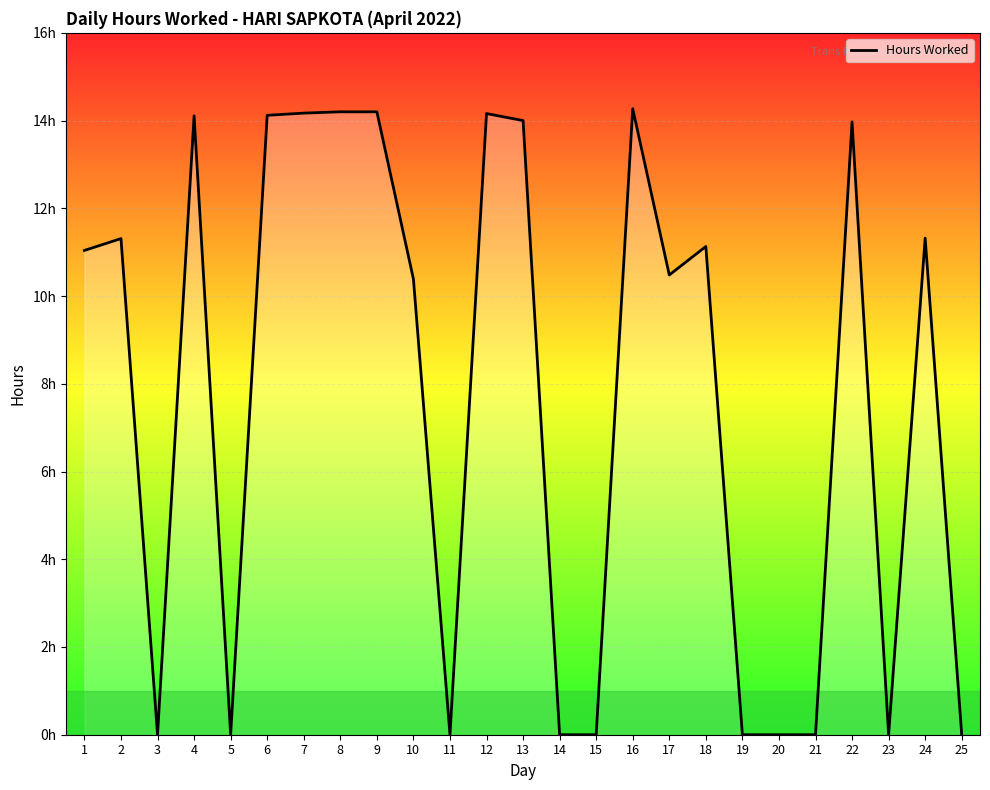

Does the chart have visible grid lines?

Yes